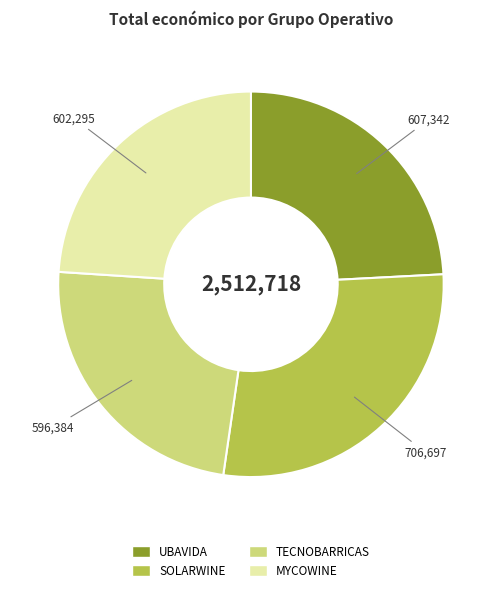

Which category has the biggest portion of the pie?

SOLARWINE